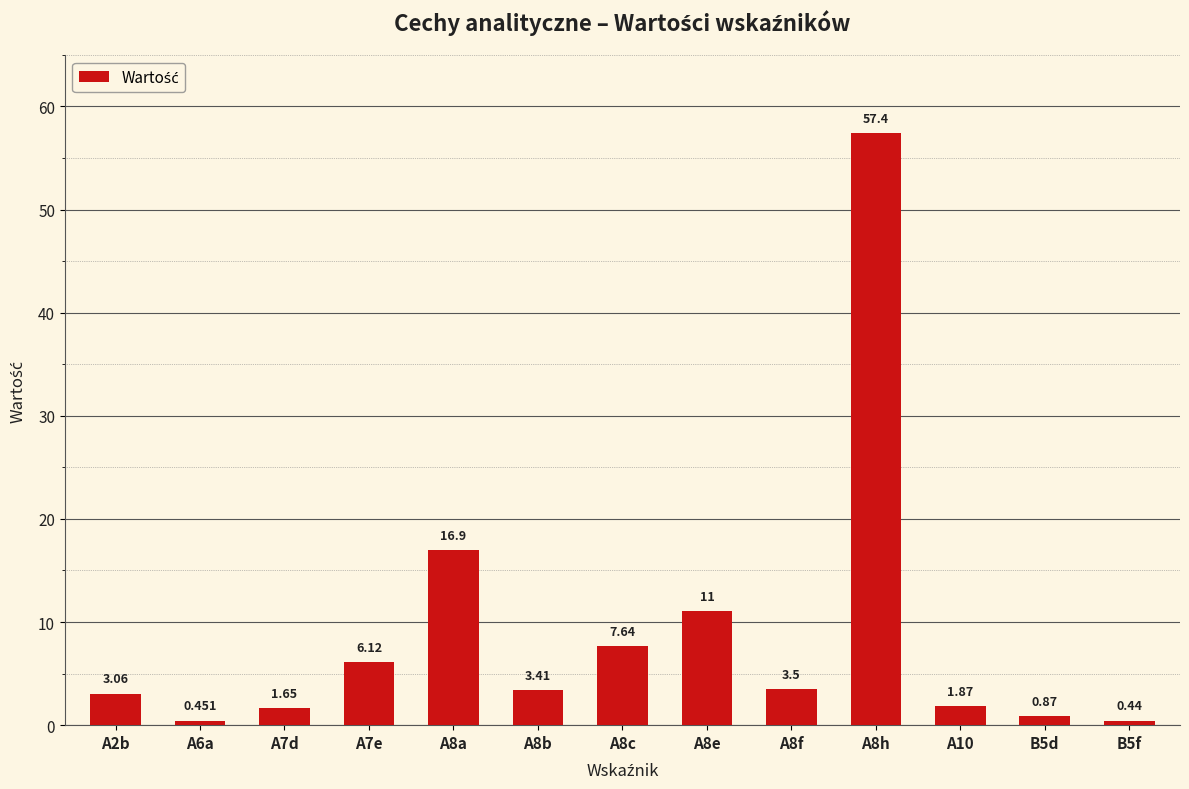

Does the chart contain stacked bars?

No